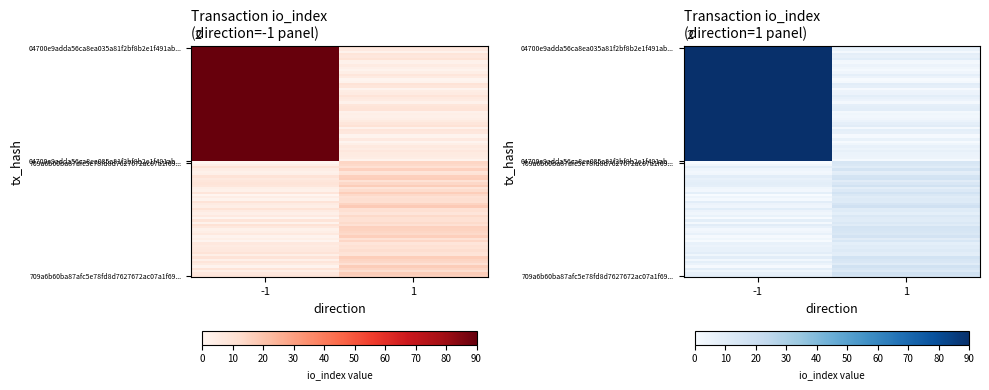

How many data points in 04700e9adda56ca8ea035a81f2bf8b2e1f491ab are less than 90?

1